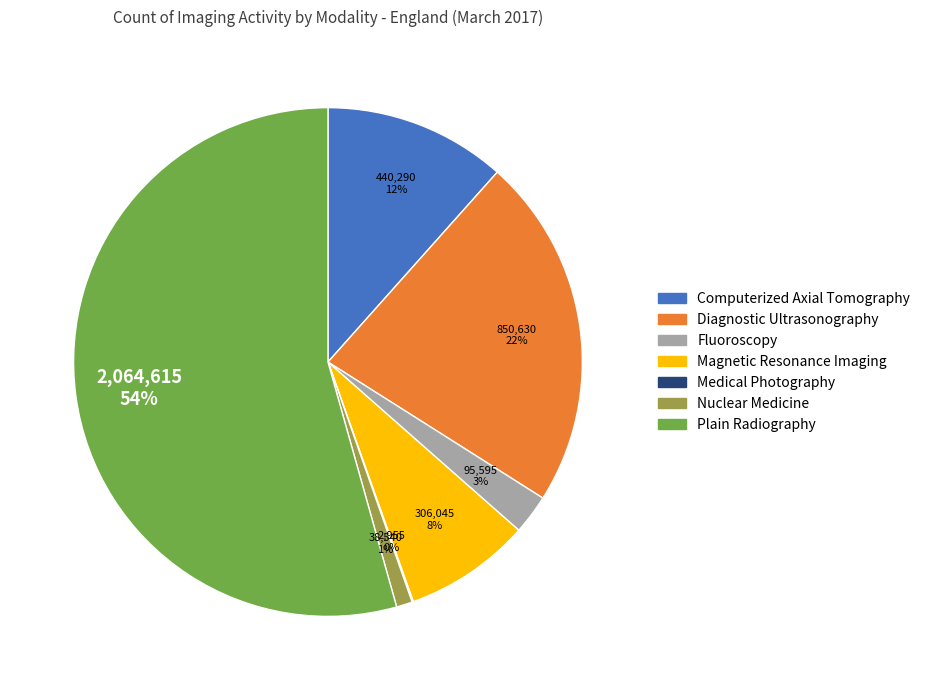

True or false: Plain Radiography accounts for 54% of the total.

True